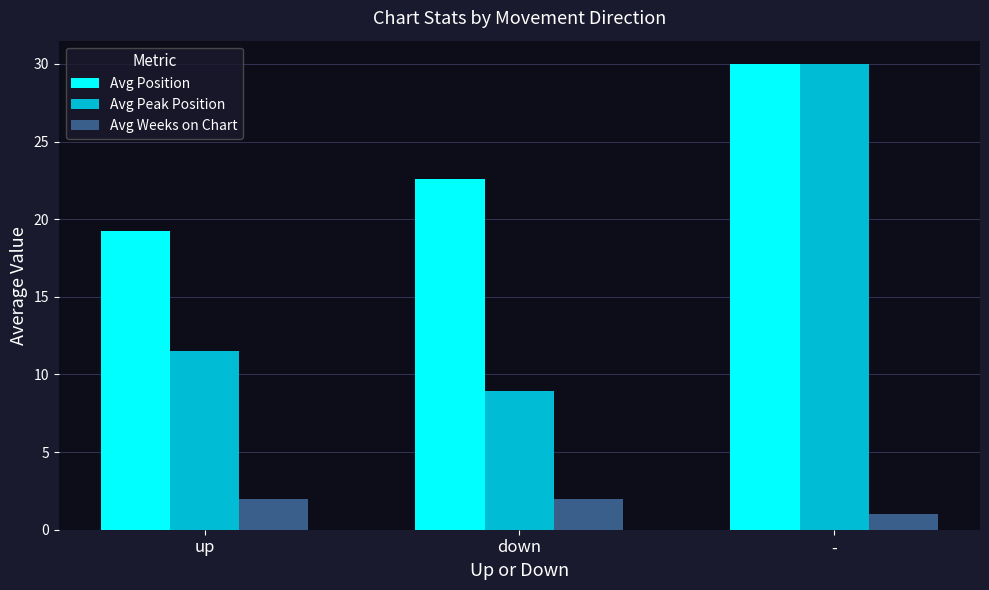

Reading left to right, extract all data points from this chart.

Avg Position: up=19.2	down=22.6	-=30.0
Avg Peak Position: up=11.5	down=8.9	-=30.0
Avg Weeks on Chart: up=2.0	down=2.0	-=1.0